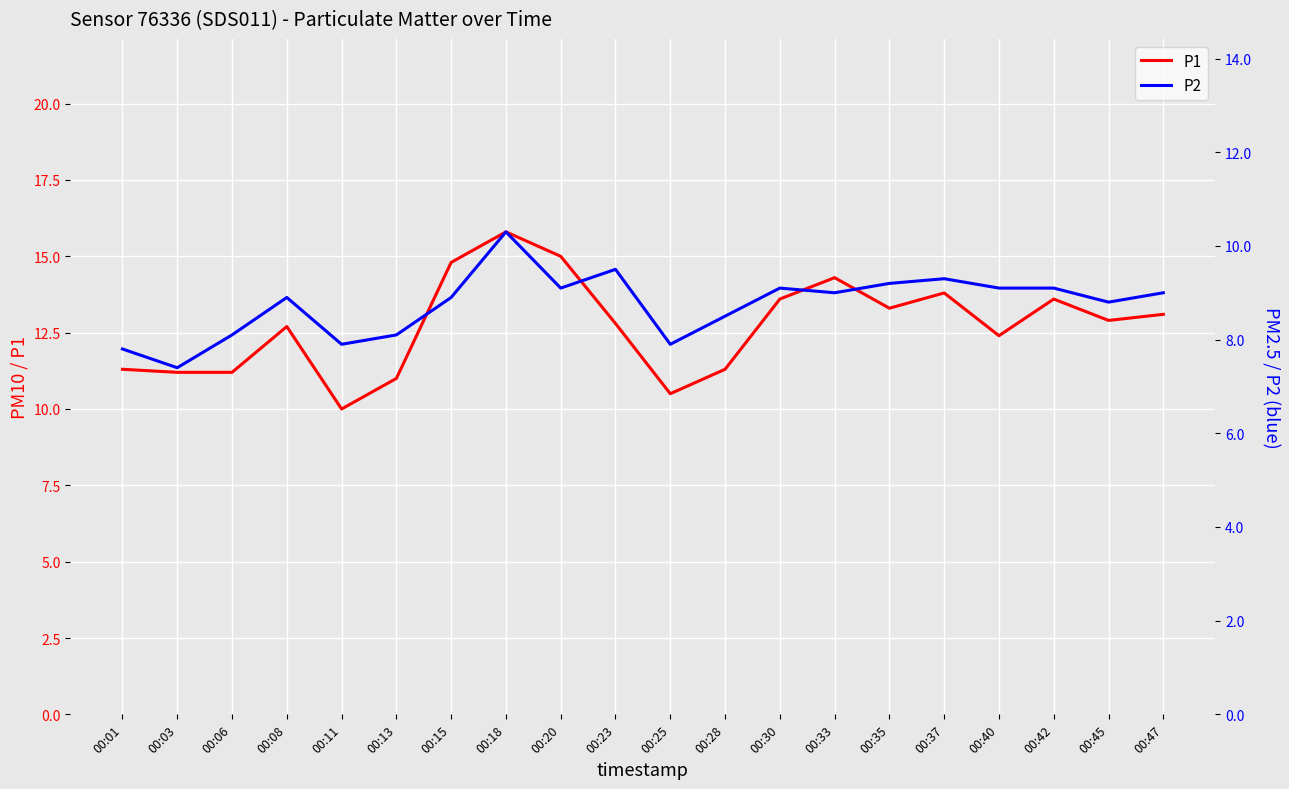

Does the chart display data point markers on the line(s)?

No